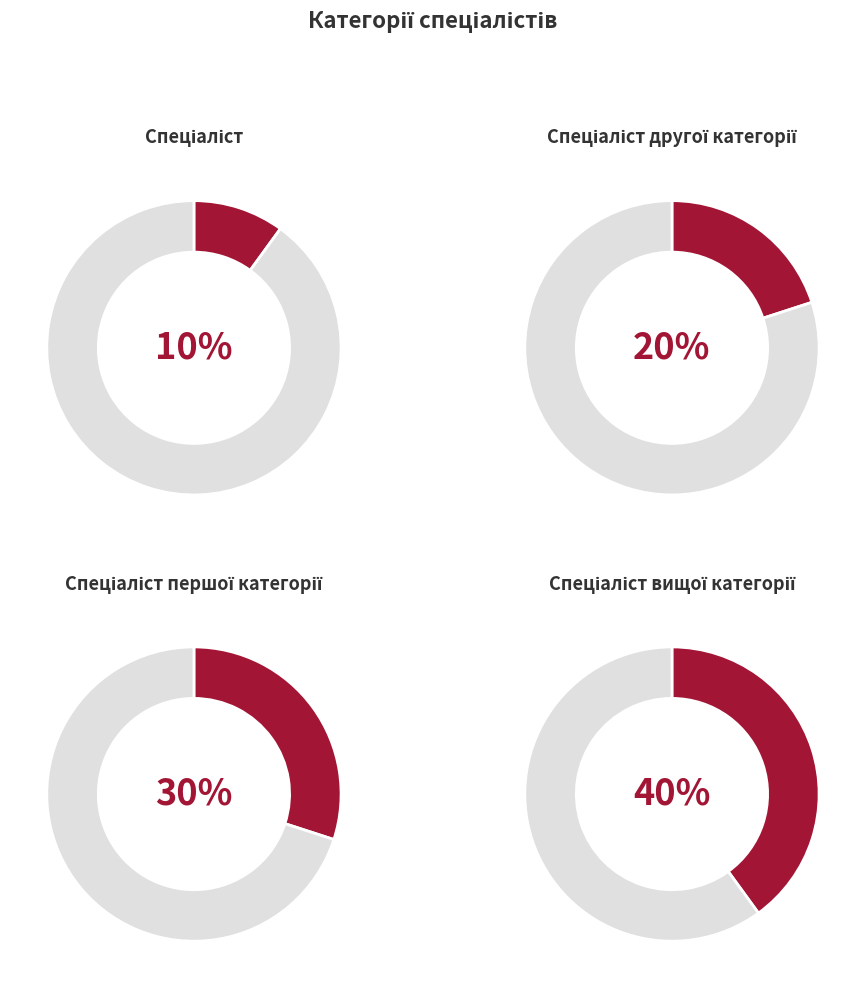

Is Спеціаліст першої категорії the majority of the pie?

No